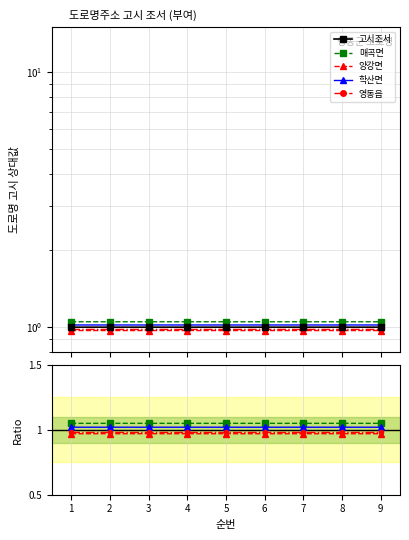

How many lines are shown in the chart?

5